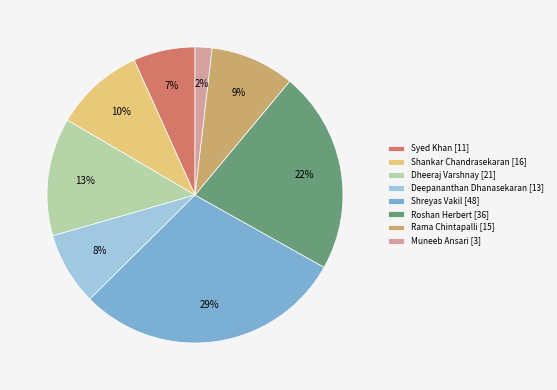

Does Roshan Herbert represent more than half of the total?

No